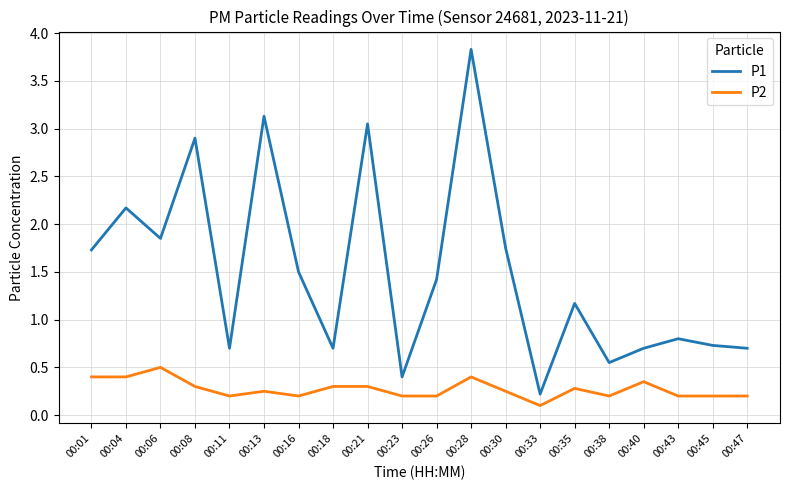

At which category is the sum across all series the highest?

00:28